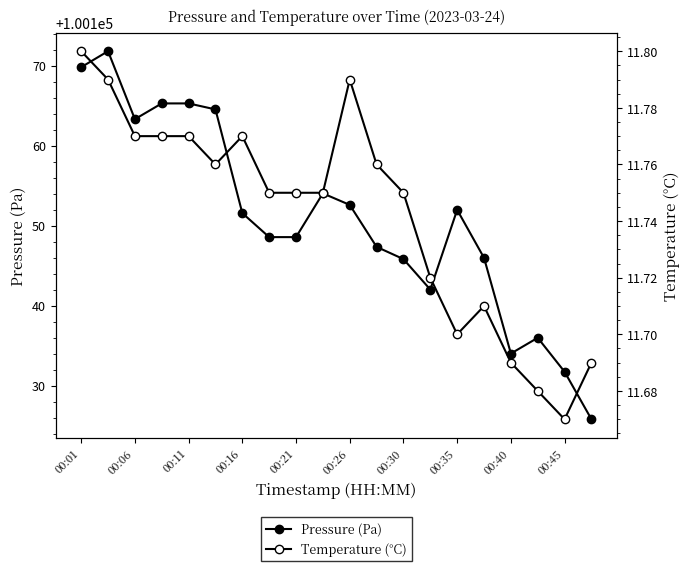

What is the sum of all Pressure (Pa) values?

2003015.9